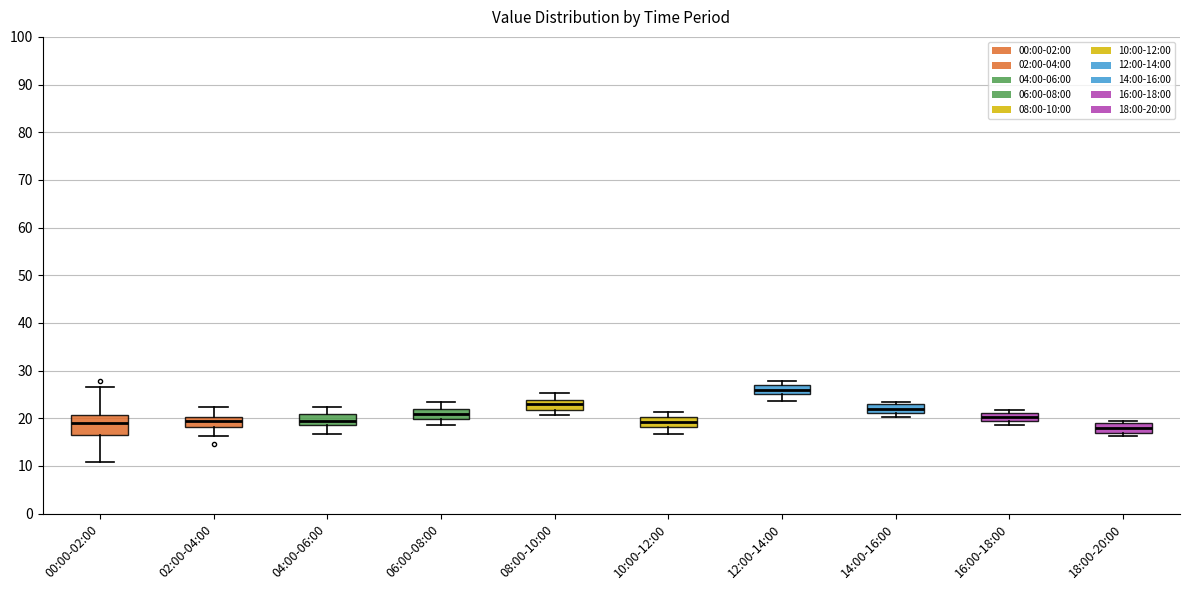

Where is the lower edge of the box for 00:00-02:00 on the y-axis? The values are not printed on the chart, so give them approximately, as read against the axis.

17